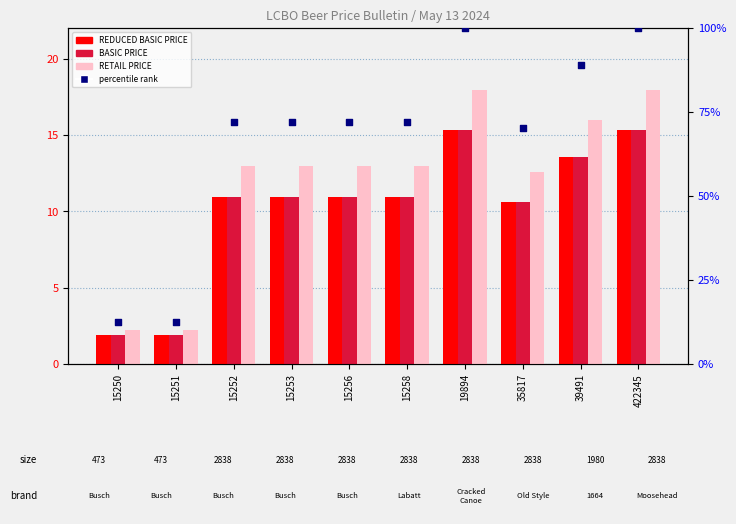

At how many categories does at least one series exceed 64?

8